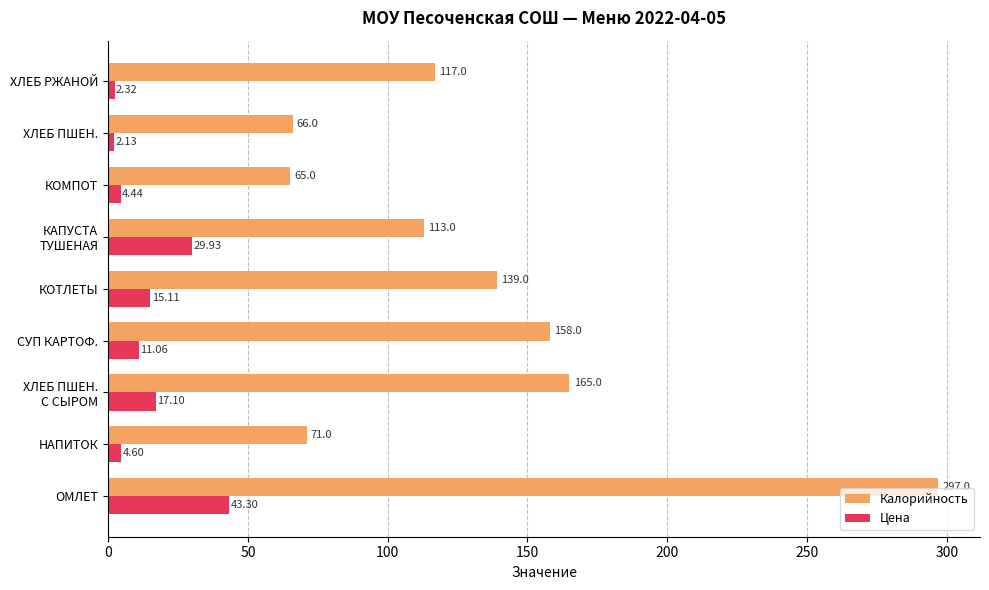

What are all the series names shown in the legend?

Калорийность, Цена